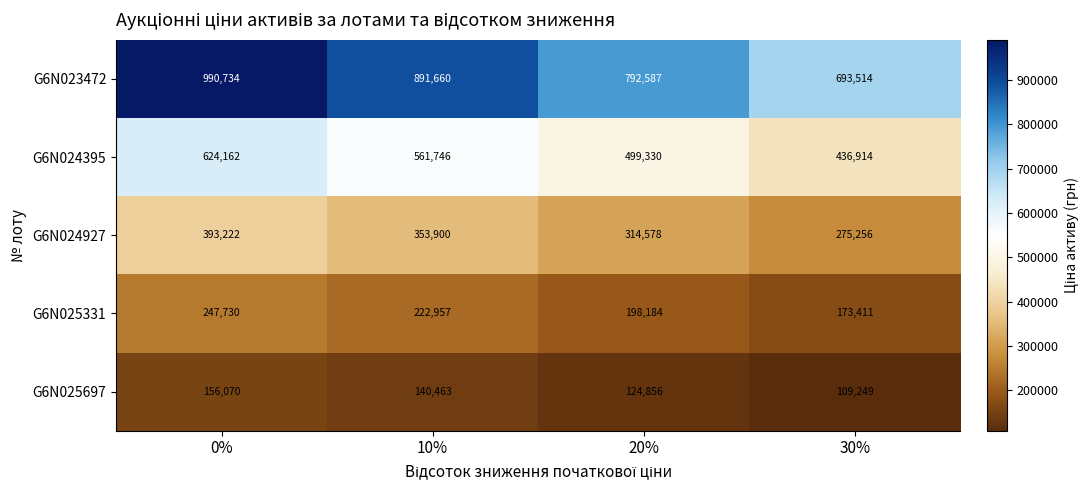

Reading right to left, transcribe all the data shown in this chart.

G6N023472: 693514	792587	891660	990734
G6N024395: 436914	499330	561746	624162
G6N024927: 275256	314578	353900	393222
G6N025331: 173411	198184	222957	247730
G6N025697: 109249	124856	140463	156070